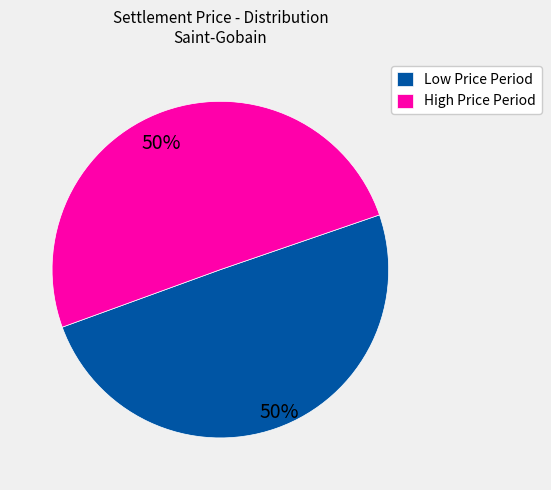

To the nearest percent, what is the average slice percentage?

50%